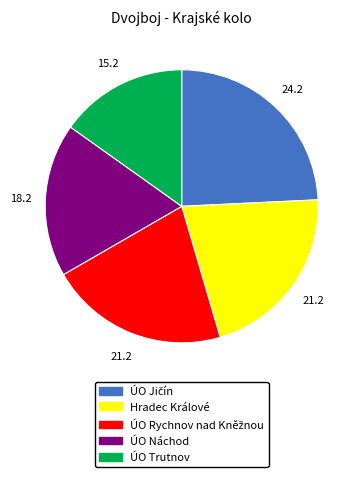

Do ÚO Náchod and Hradec Králové together represent more than half of the pie?

No